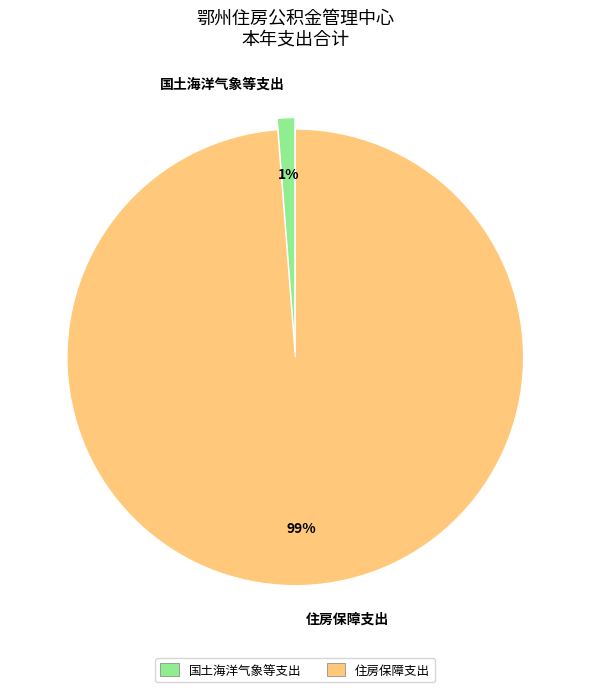

To the nearest percent, what is the difference between the 国土海洋气象等支出 and 住房保障支出 slice percentages?

98%